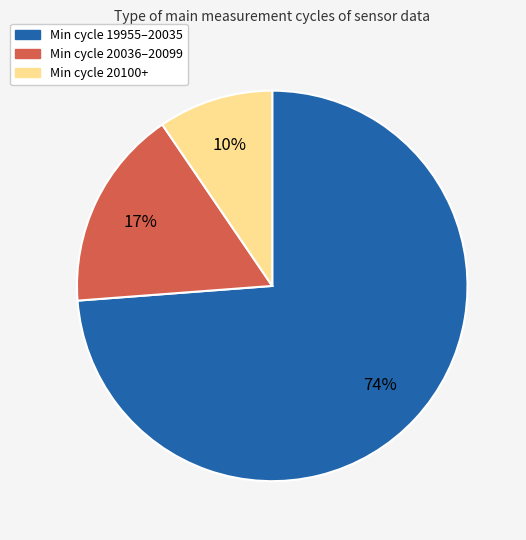

To the nearest percent, what is the average slice percentage?

33%